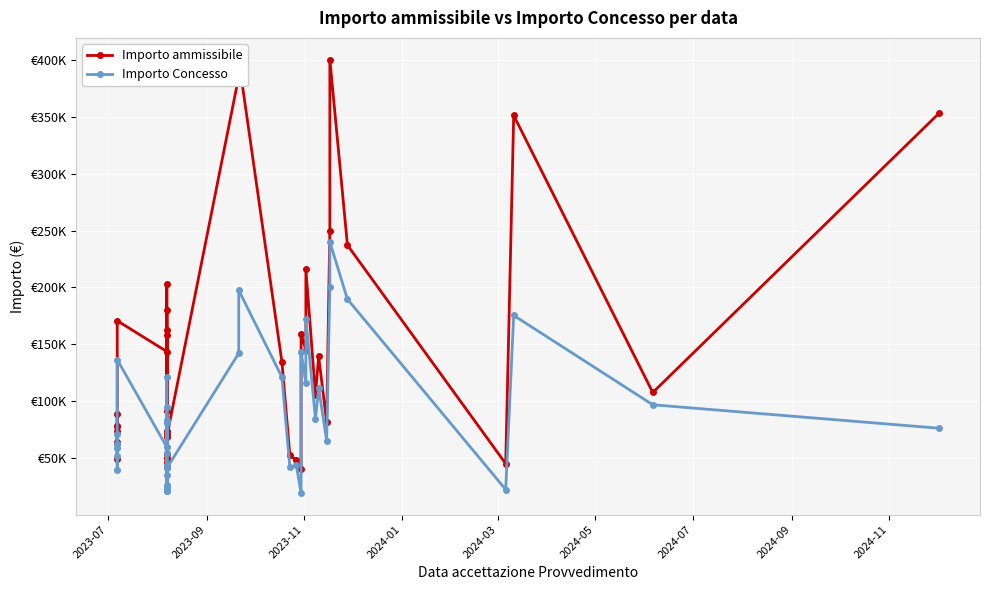

Is the value of Importo ammissibile at 29 greater than the value of Importo Concesso at 2024-07?

Yes